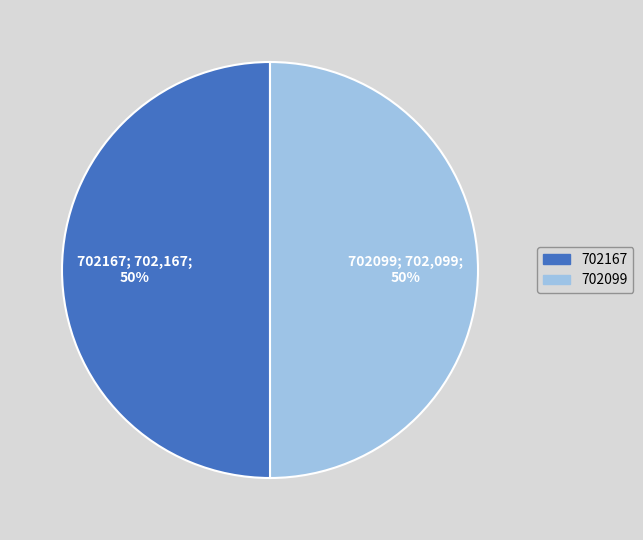

Do 702099 and 702167 together represent more than half of the pie?

Yes